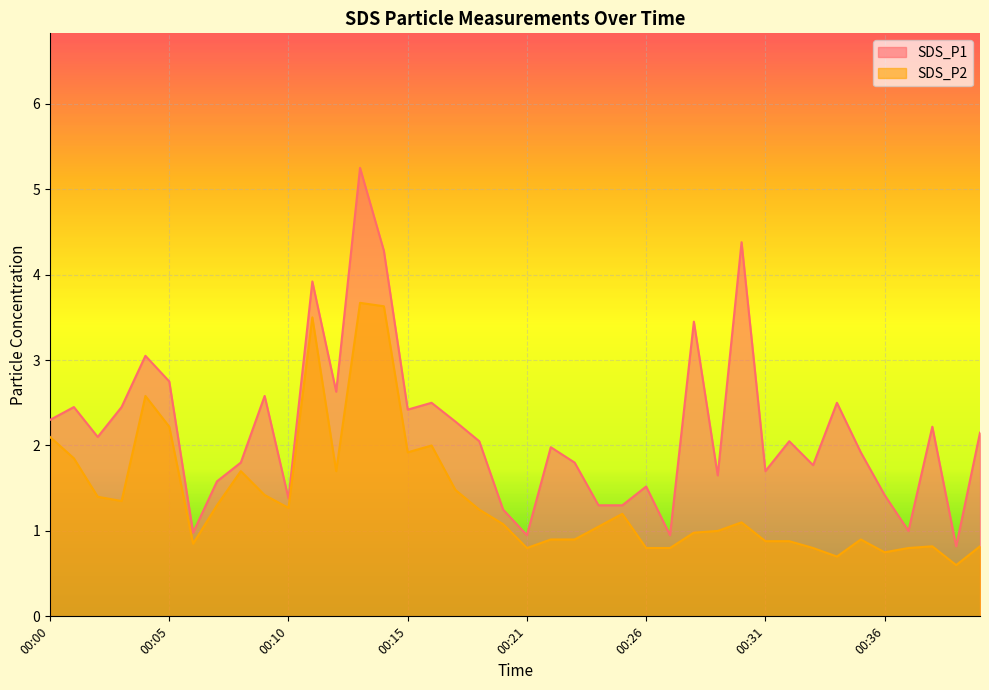

True or false: SDS_P1 has more than 2 points higher than both neighbors.

True